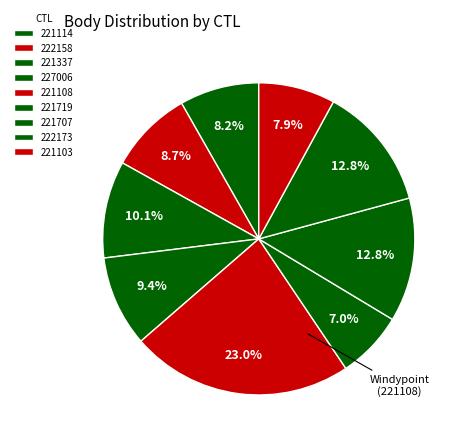

To the nearest percent, what is the difference between the 227006 and 221719 slice percentages?

2%